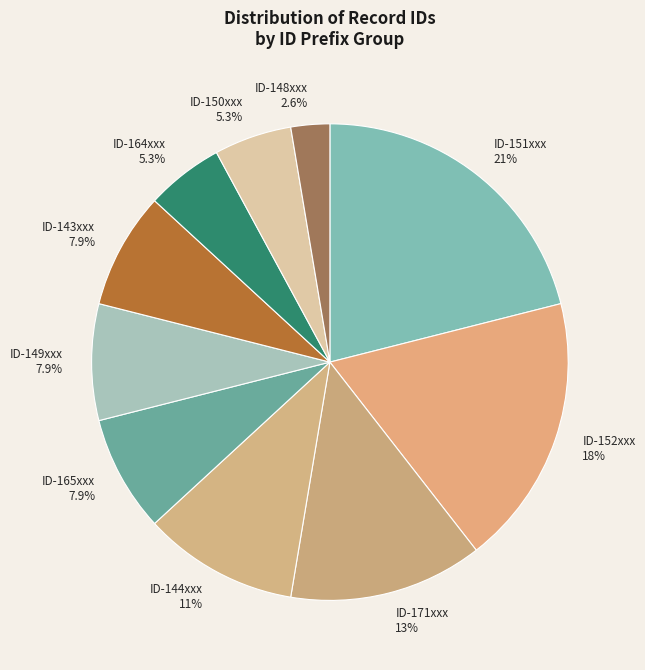

Is there any slice that represents more than half of the pie?

No